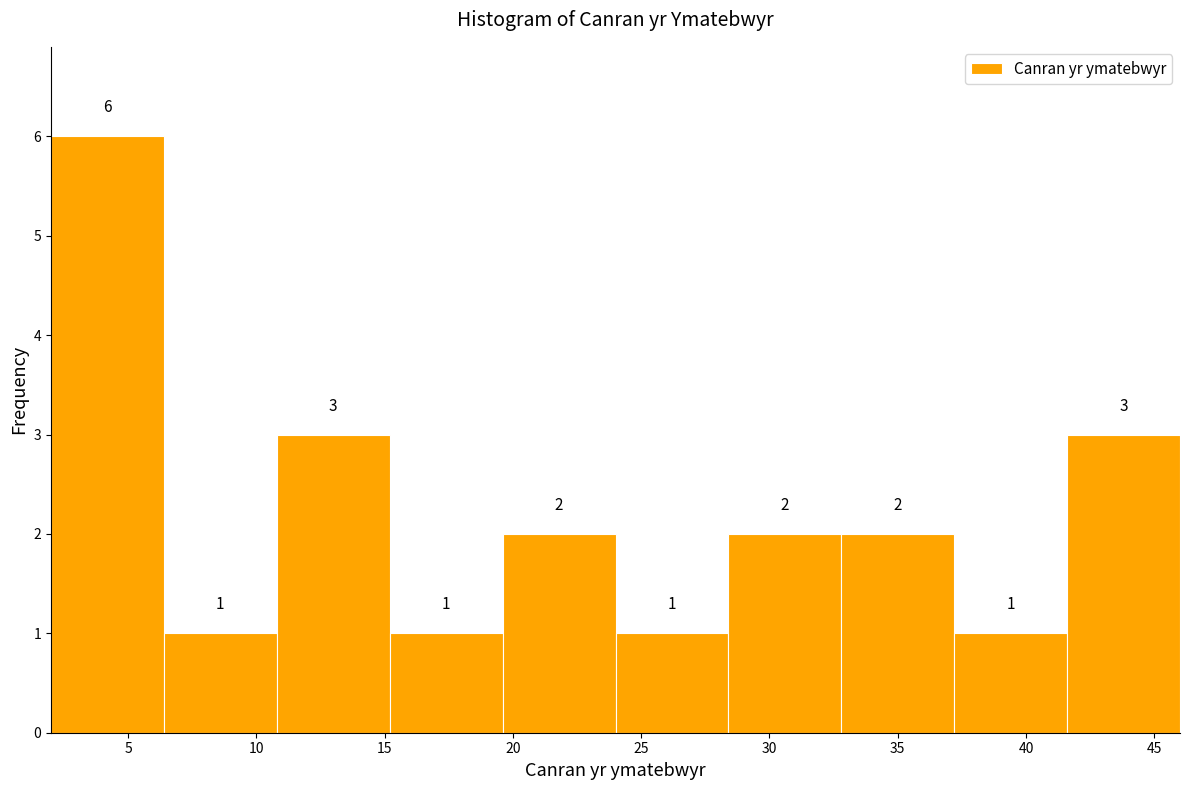

Reading left to right, transcribe this chart: for each bar, give the range it covers on the x-axis and its height. The bar edges are not printed on the chart, so give them approximately, as read against the axis.

2.0 to 6.4: 6
6.4 to 10.8: 1
10.8 to 15.2: 3
15.2 to 19.6: 1
19.6 to 24.0: 2
24.0 to 28.4: 1
28.4 to 32.8: 2
32.8 to 37.2: 2
37.2 to 41.6: 1
41.6 to 46.0: 3